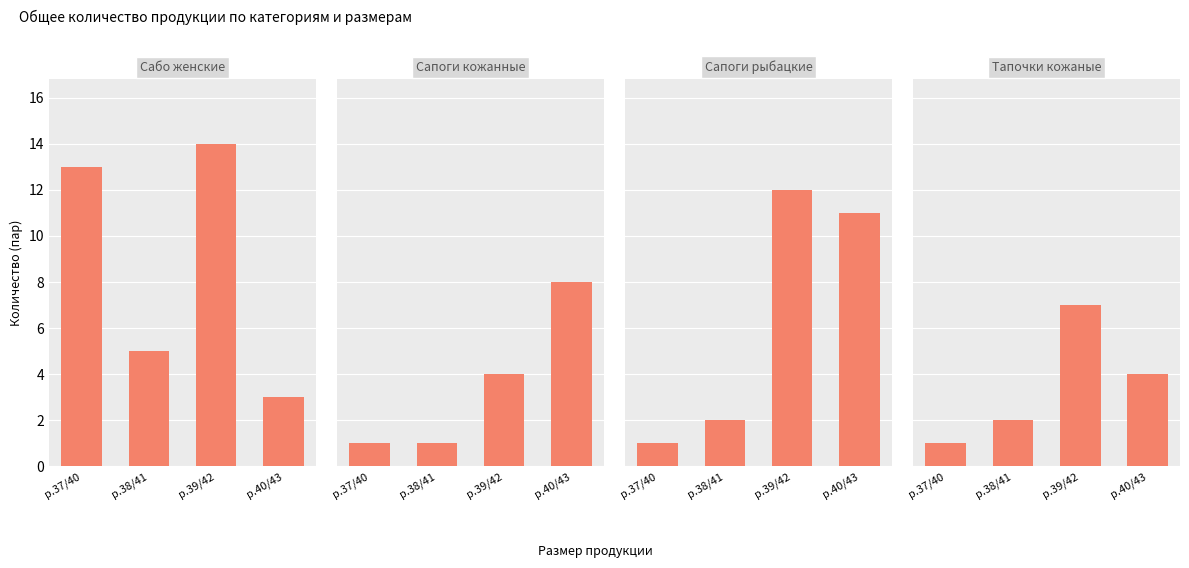

What is the sum of the Сапоги рыбацкие values at р.40/43 and р.39/42?

23